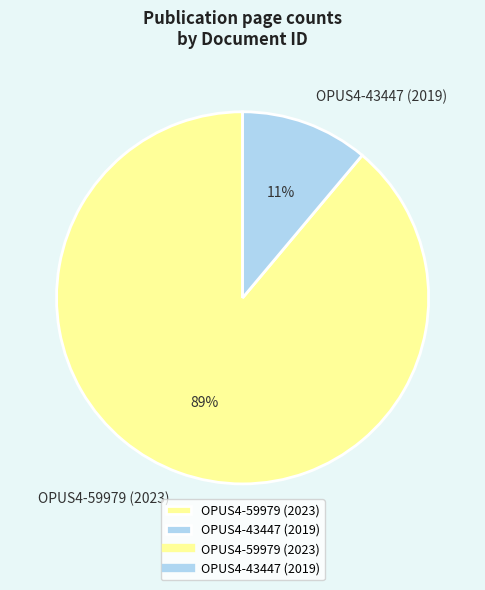

Which has a higher value, OPUS4-43447 (2019) or OPUS4-59979 (2023)?

OPUS4-59979 (2023)